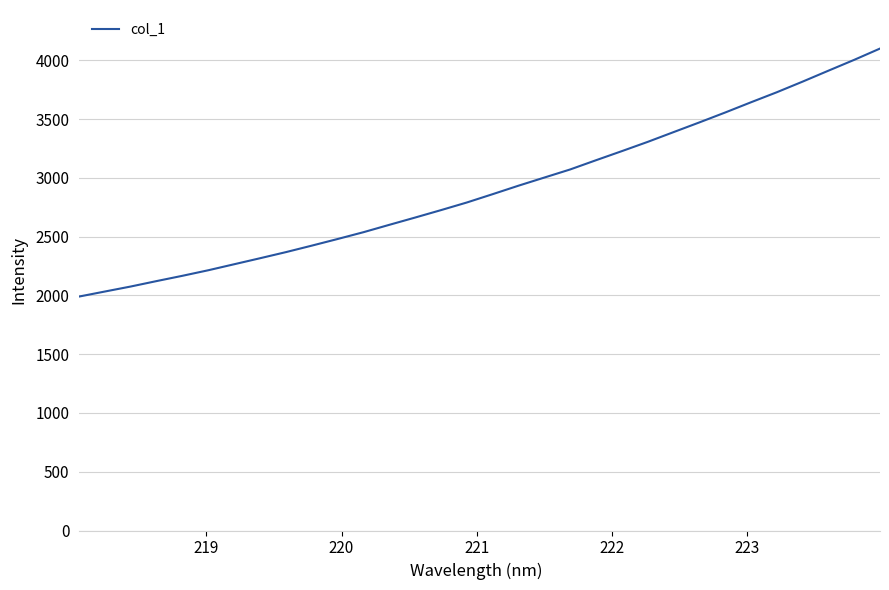

True or false: the data has more than 2 interior local peaks.

False